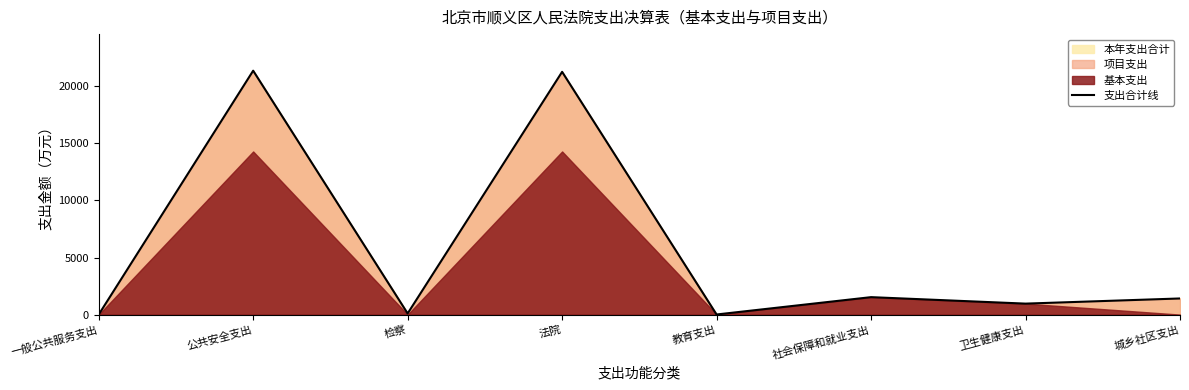

Reading left to right, extract all data points from this chart.

1.7	21368.7	100.5	21268.2	10.0	1529.6	962.0	1413.9